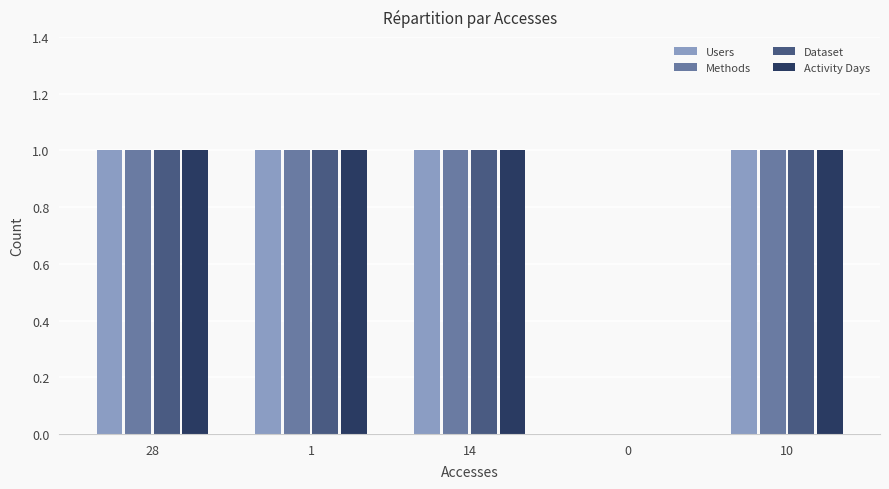

What is the sum of all Methods values?

4